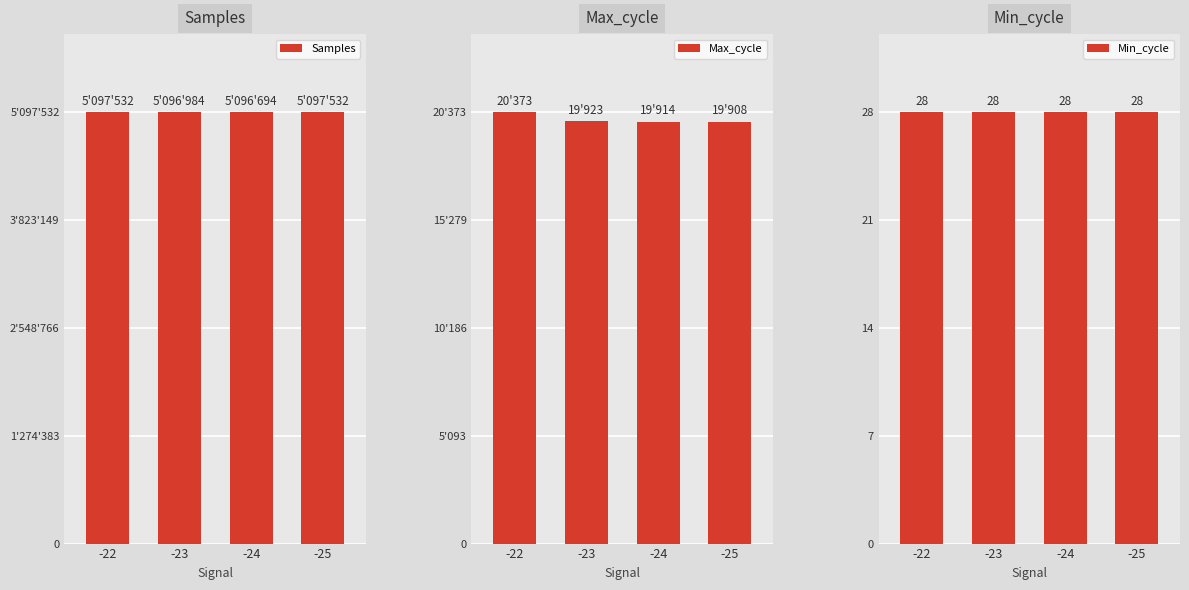

Reading left to right, what are all the values shown in this chart?

Samples: -22=5097532	-23=5096984	-24=5096694	-25=5097532
Max_cycle: -22=20373	-23=19923	-24=19914	-25=19908
Min_cycle: -22=28	-23=28	-24=28	-25=28